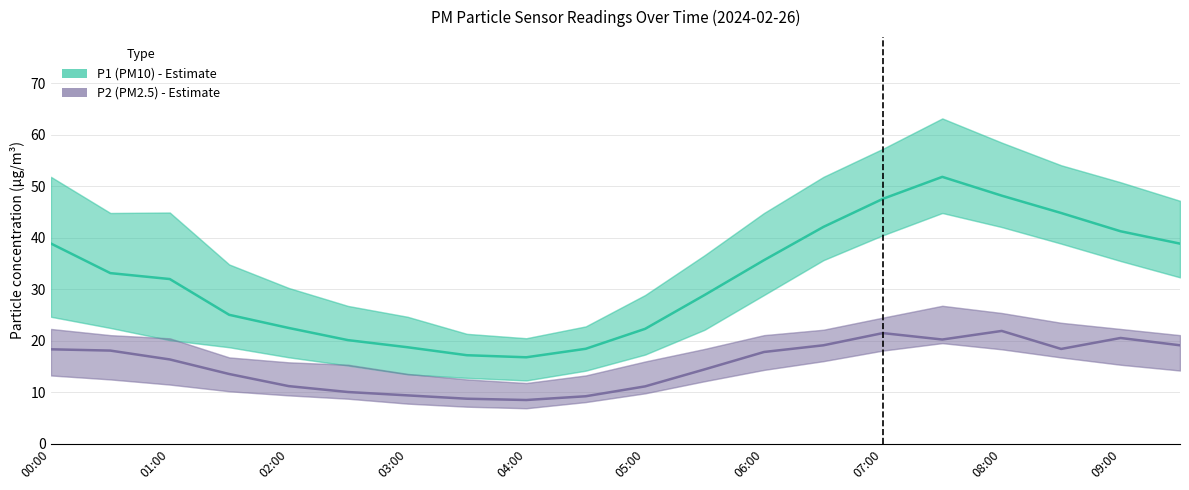

True or false: P1 (PM10) and P2 (PM2.5) intersect in this chart.

False